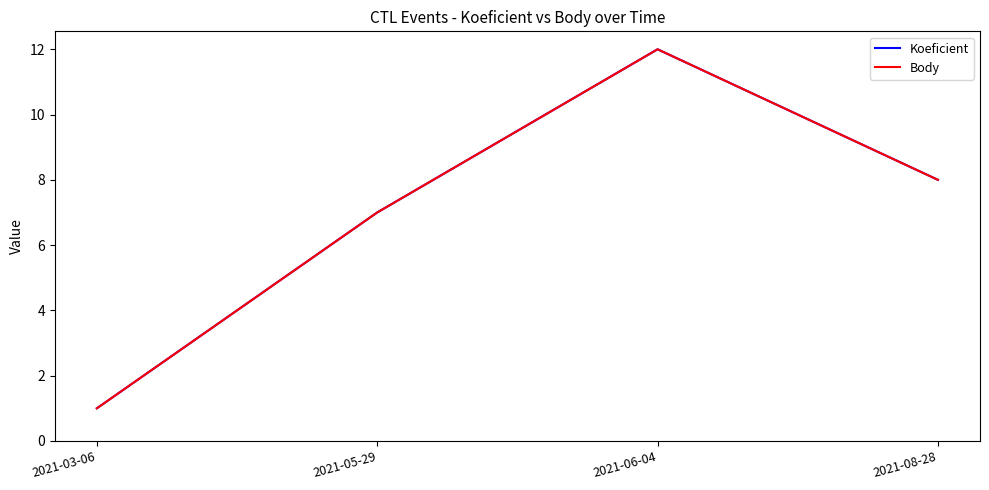

Does the chart display data point markers on the line(s)?

No